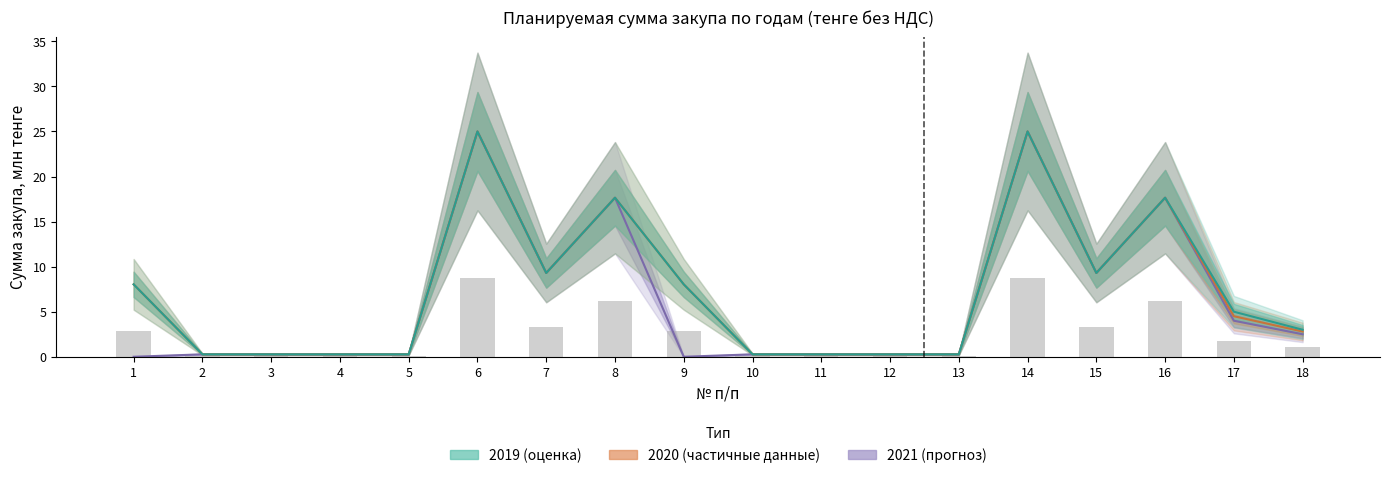

What is the sum of the 2020 values at 12 and 1?

8.3